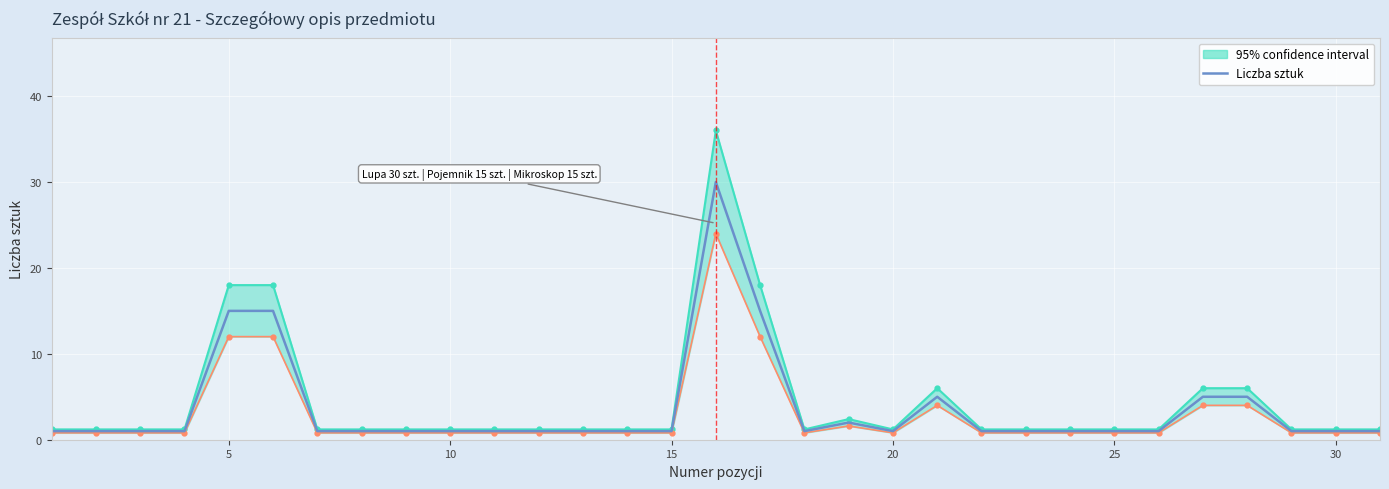

What is the sum of all values?

115